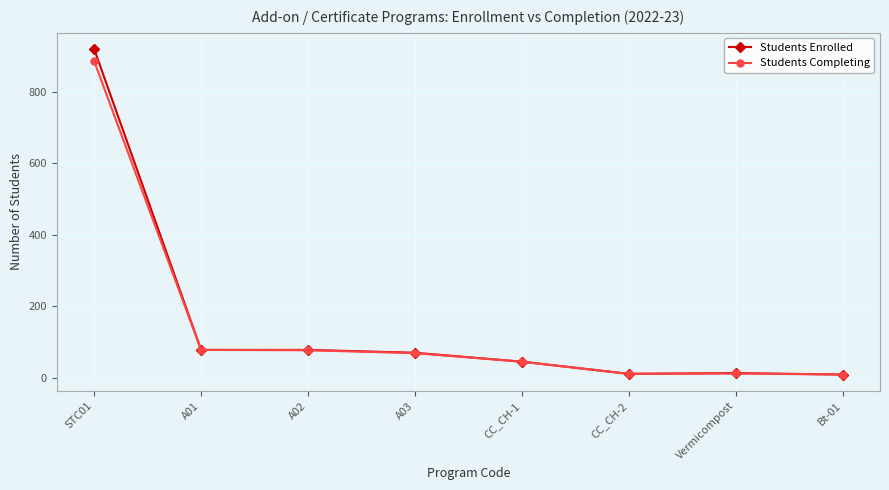

At which category is the sum across all series the highest?

STC01